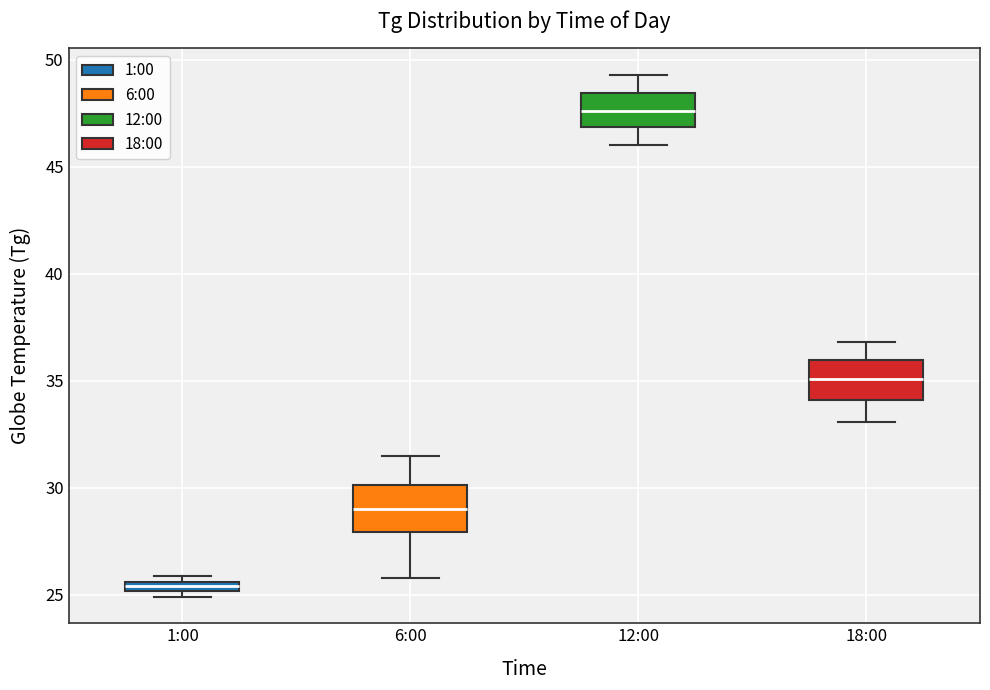

Which box's median line is the lowest?

1:00